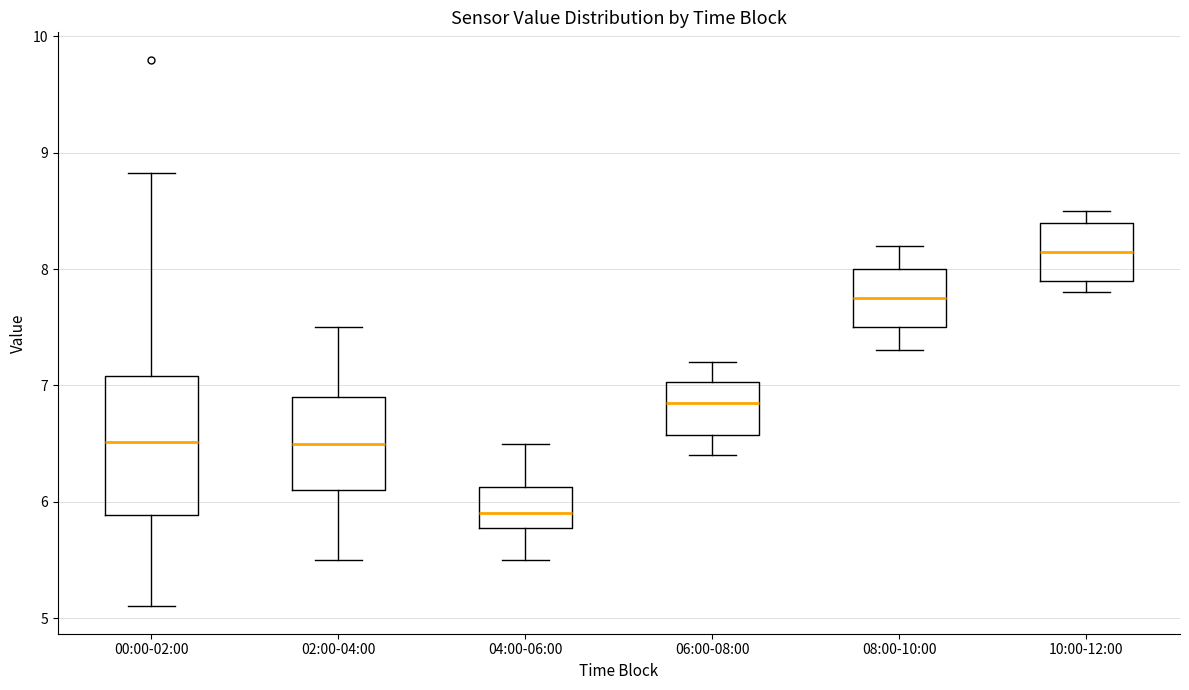

Reading left to right, read every box against the y-axis: the position of its median line, the range the box covers, and the ends of its whiskers. The values are not printed on the chart, so give them approximately, as read against the axis.

00:00-02:00: median 6.5, box 5.9 to 7.1, whiskers 5.1 to 8.8
02:00-04:00: median 6.5, box 6.1 to 6.9, whiskers 5.5 to 7.5
04:00-06:00: median 5.9, box 5.8 to 6.1, whiskers 5.5 to 6.5
06:00-08:00: median 6.9, box 6.6 to 7.0, whiskers 6.4 to 7.2
08:00-10:00: median 7.8, box 7.5 to 8.0, whiskers 7.3 to 8.2
10:00-12:00: median 8.2, box 7.9 to 8.4, whiskers 7.8 to 8.5